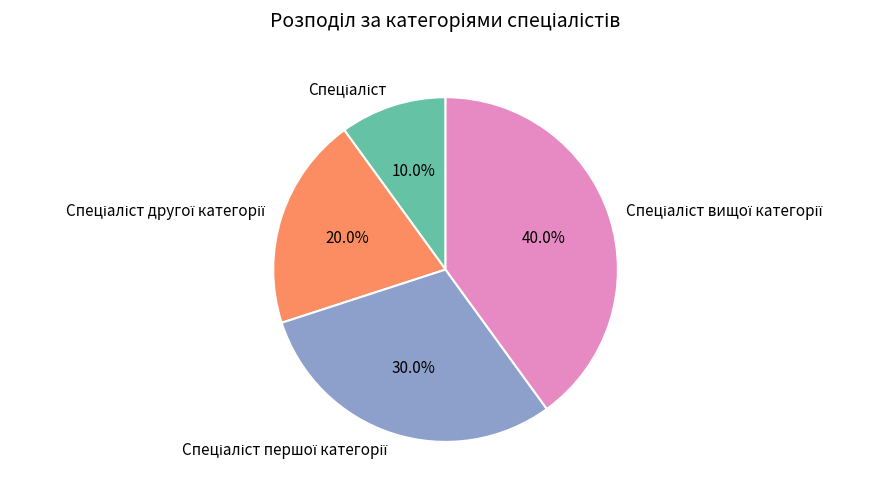

Does any single category account for the majority?

No